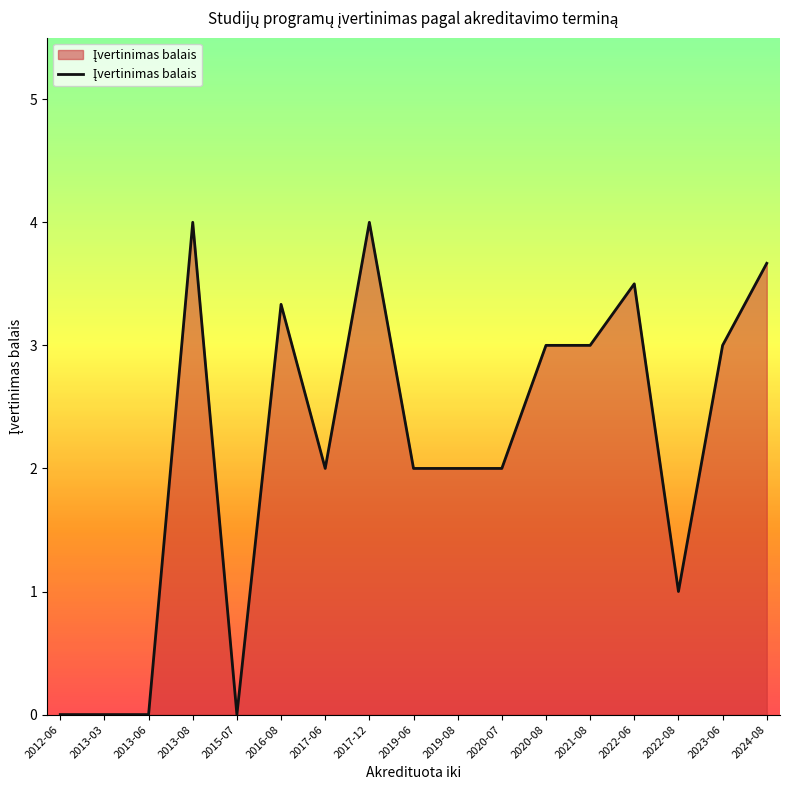

What position from the right is 2017-06?

11